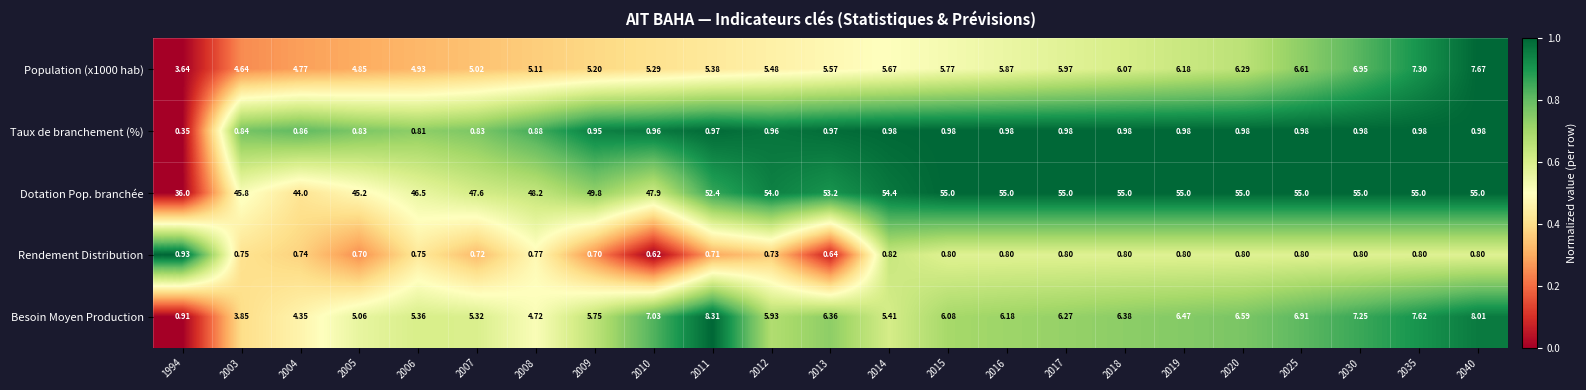

Is the value of Taux de branchement (%) at 2014 greater than the value of Population (x1000 hab) at 2010?

No